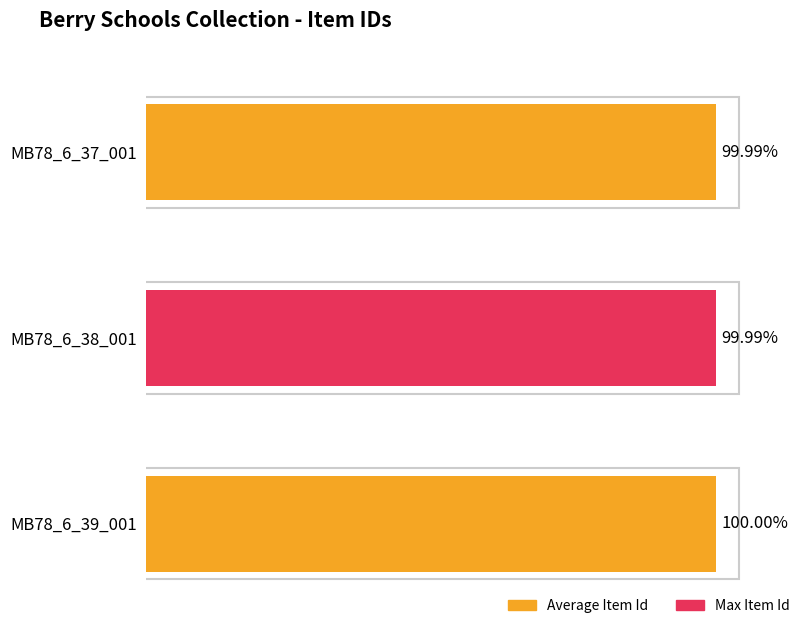

Which has a higher value, MB78_6_38_001 or MB78_6_37_001?

MB78_6_38_001